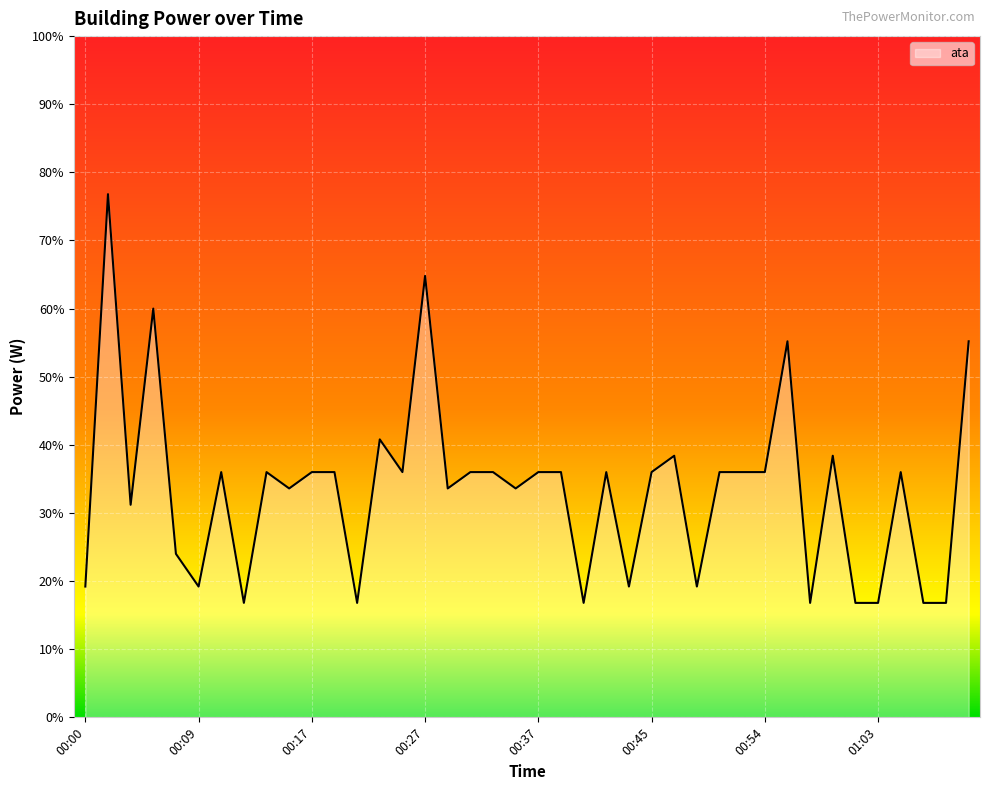

What is the smallest value displayed?

16.8